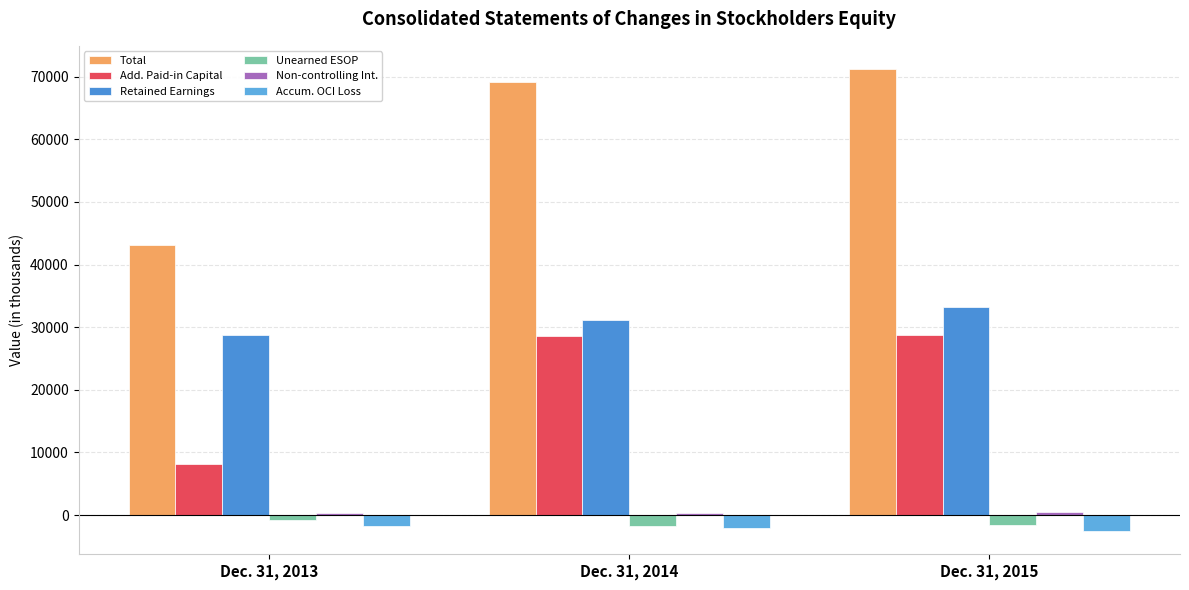

At which category is the sum across all series the highest?

Dec. 31, 2015